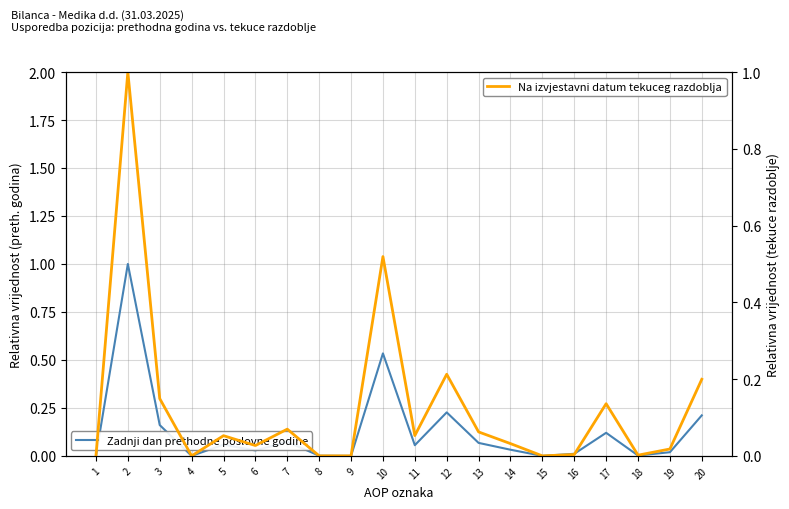

What is the value of the Na izvjestavni datum tekuceg razdoblja point at the 10th from the left?

0.5